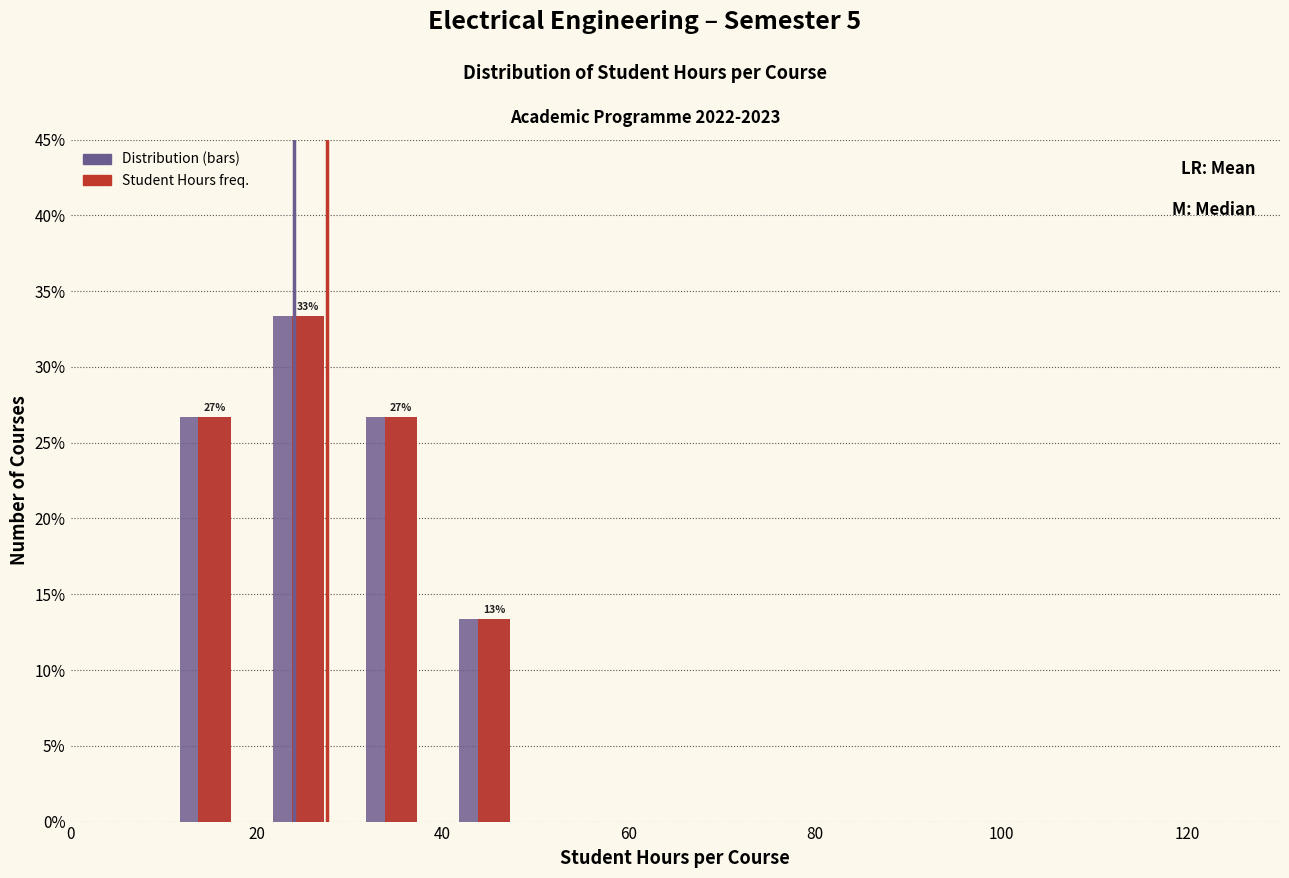

In the Student Hours freq. series, which range on the x-axis has the tallest bar?

20 to 30